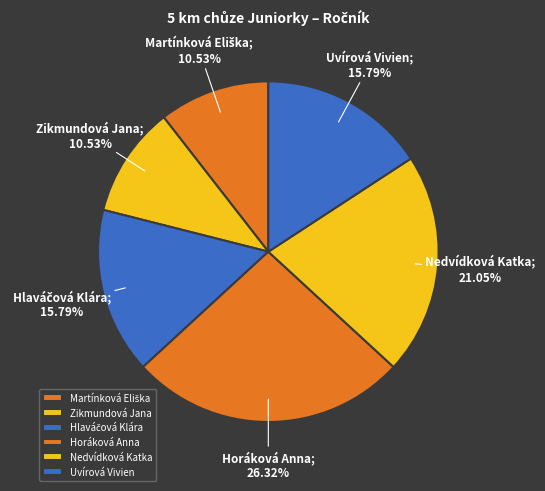

What is the smallest slice in the pie chart?

Martínková Eliška